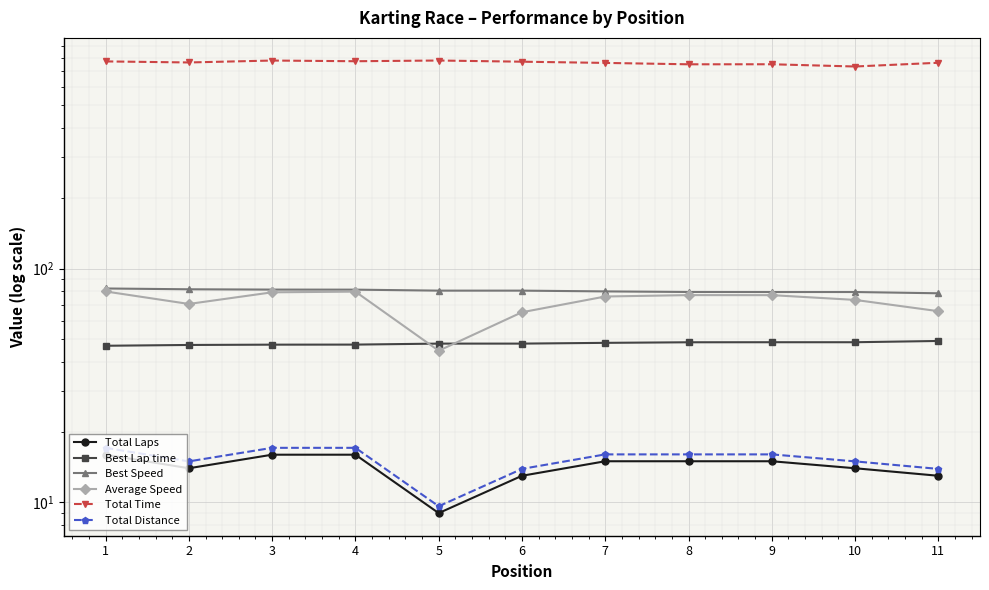

Between 4 and 6, which is larger?

4